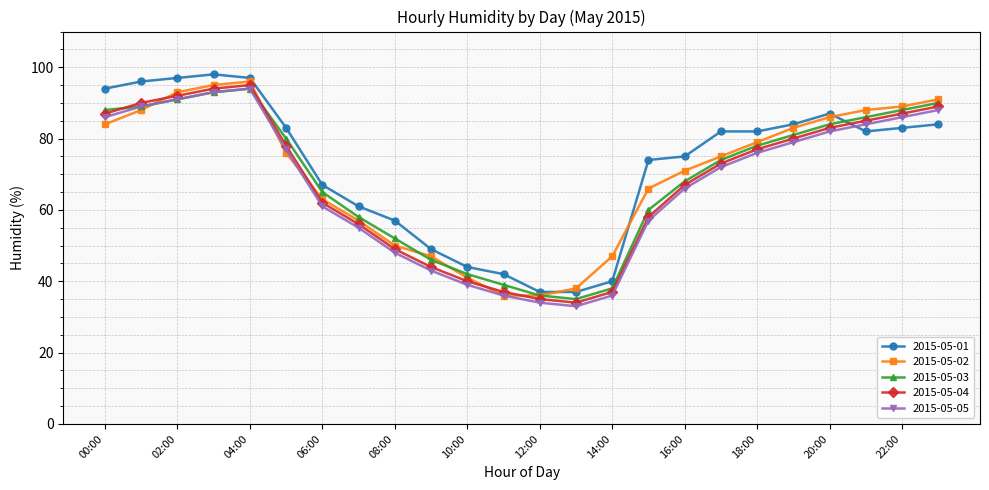

What is the lowest value of the 2015-05-05 series?

33